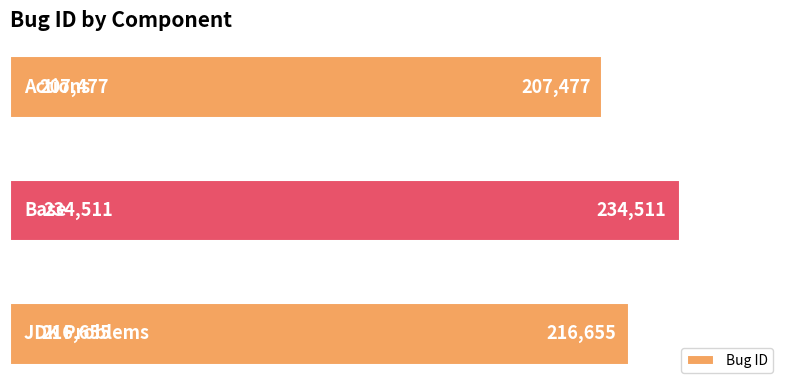

What is the minimum value shown in the chart?

207477